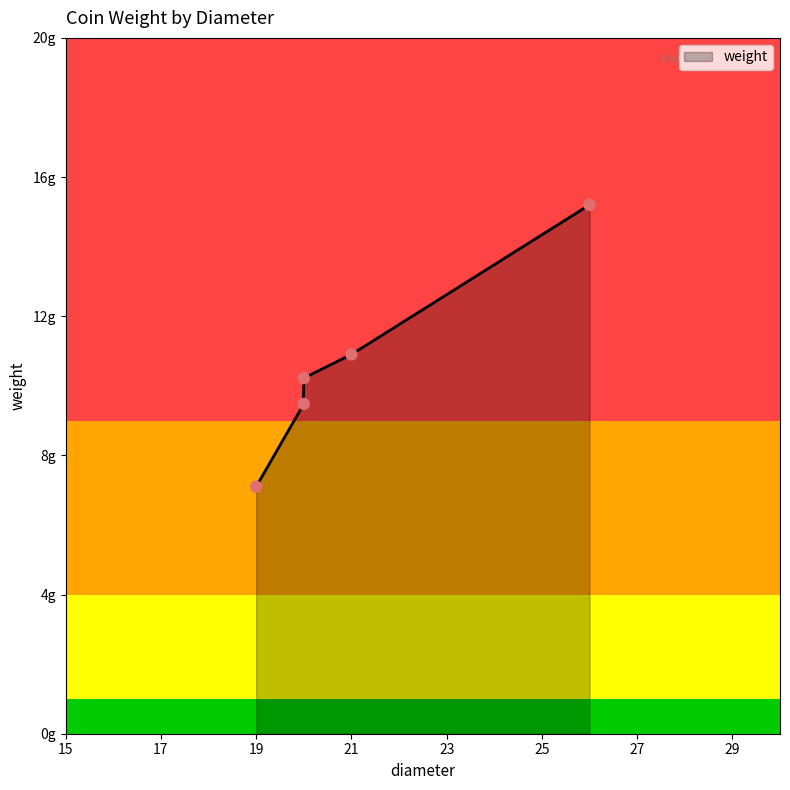

Approximately how many times larger is the value at 21.0 compared to 26.0?

0.7